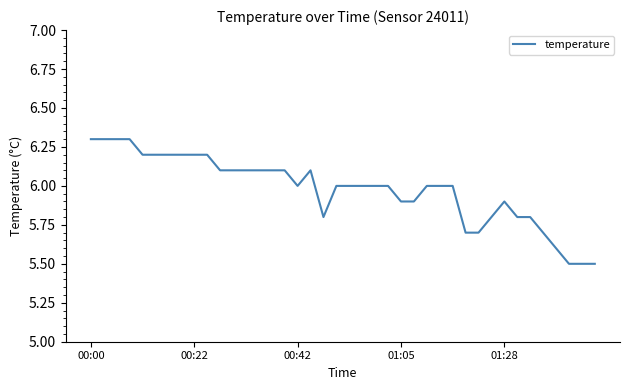

What is the minimum value shown in the chart?

5.5